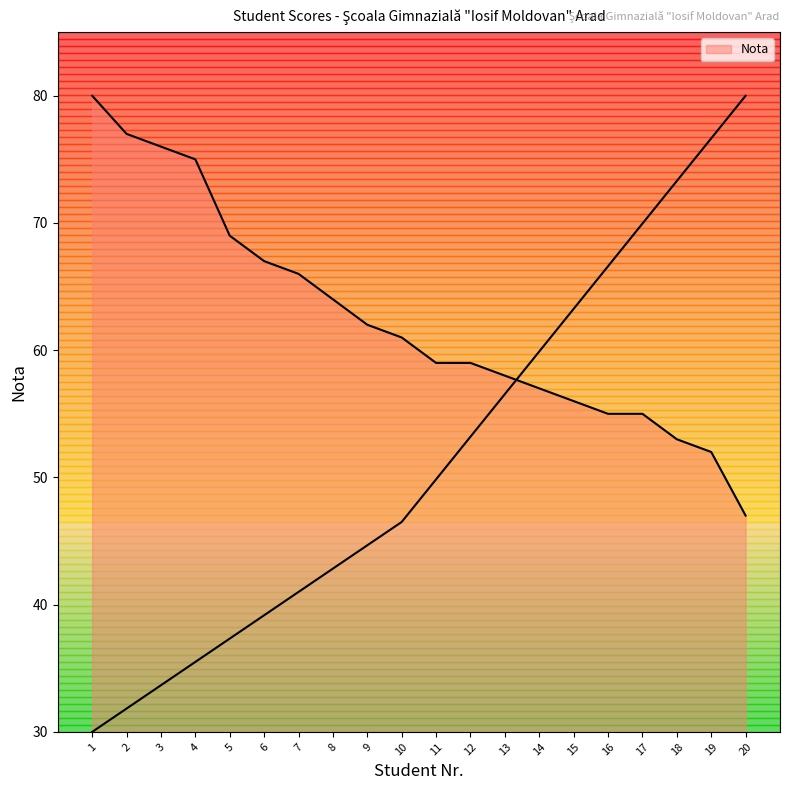

Reading left to right, what are all the values shown in this chart?

1=80	2=77	3=76	4=75	5=69	6=67	7=66	8=64	9=62	10=61	11=59	12=59	13=58	14=57	15=56	16=55	17=55	18=53	19=52	20=47